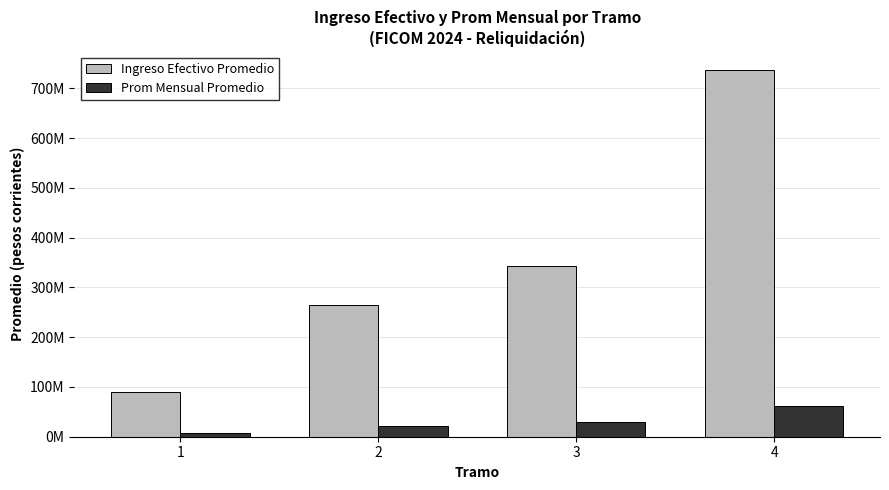

What are all the series names shown in the legend?

Ingreso Efectivo Promedio, Prom Mensual Promedio